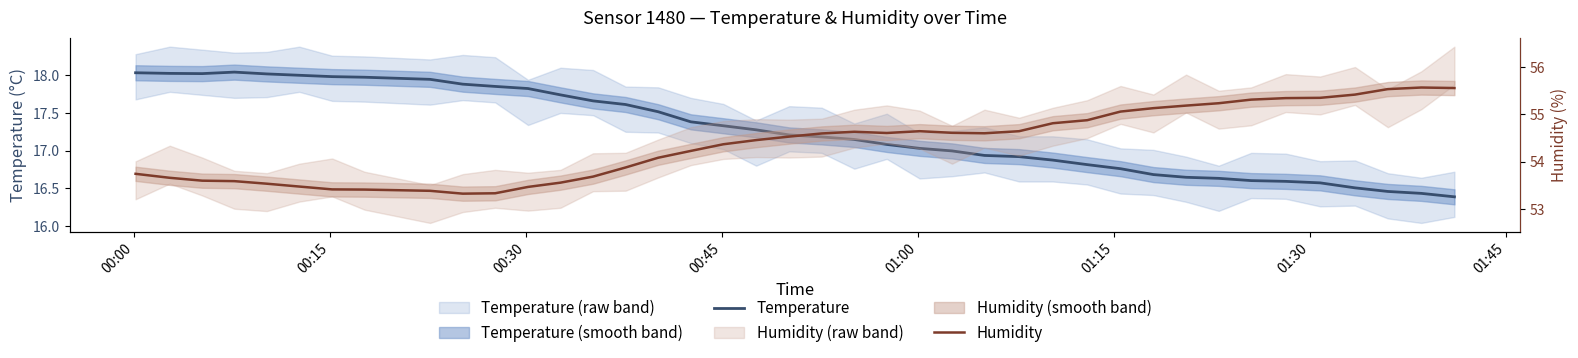

How many distinct data groups are displayed?

2